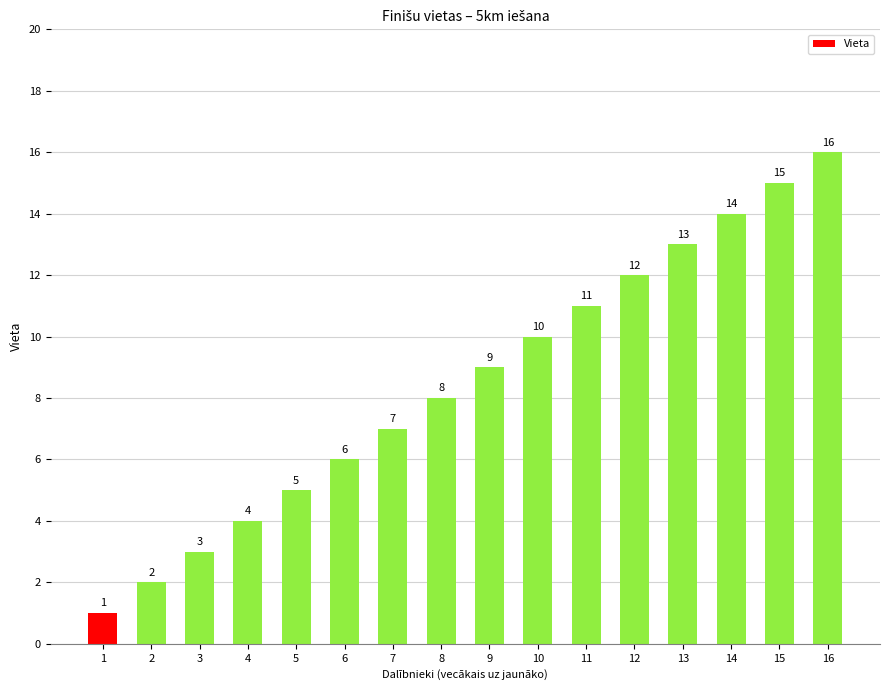

What is the difference between the maximum and minimum values?

15